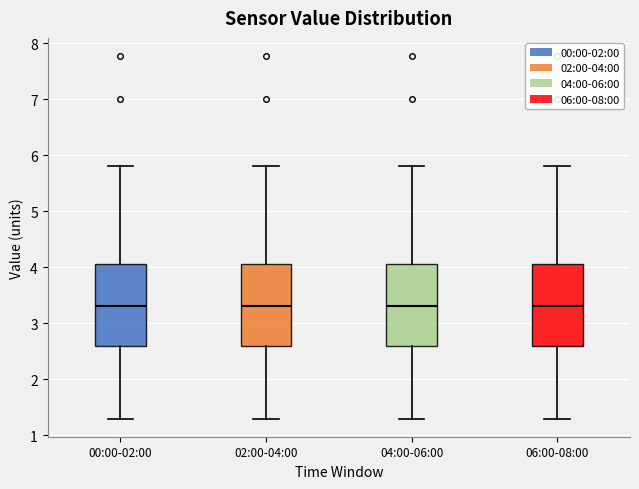

Reading left to right, transcribe this box plot: for each box, give where its median line is, the range the box spans, and where its two whiskers end, as read against the y-axis. The values are not printed on the chart, so give them approximately, as read against the axis.

00:00-02:00: median 3.3, box 2.6 to 4.1, whiskers 1.3 to 5.8
02:00-04:00: median 3.3, box 2.6 to 4.1, whiskers 1.3 to 5.8
04:00-06:00: median 3.3, box 2.6 to 4.1, whiskers 1.3 to 5.8
06:00-08:00: median 3.3, box 2.6 to 4.1, whiskers 1.3 to 5.8